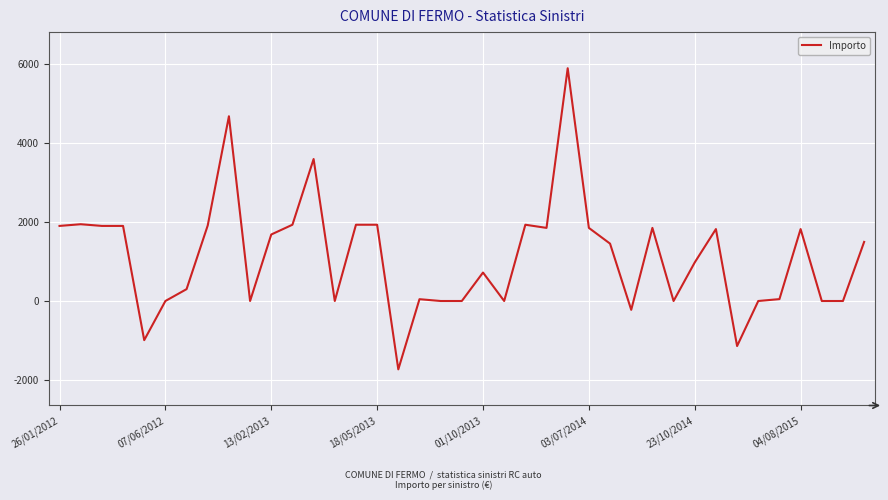

What is the minimum value shown in the chart?

-1730.0